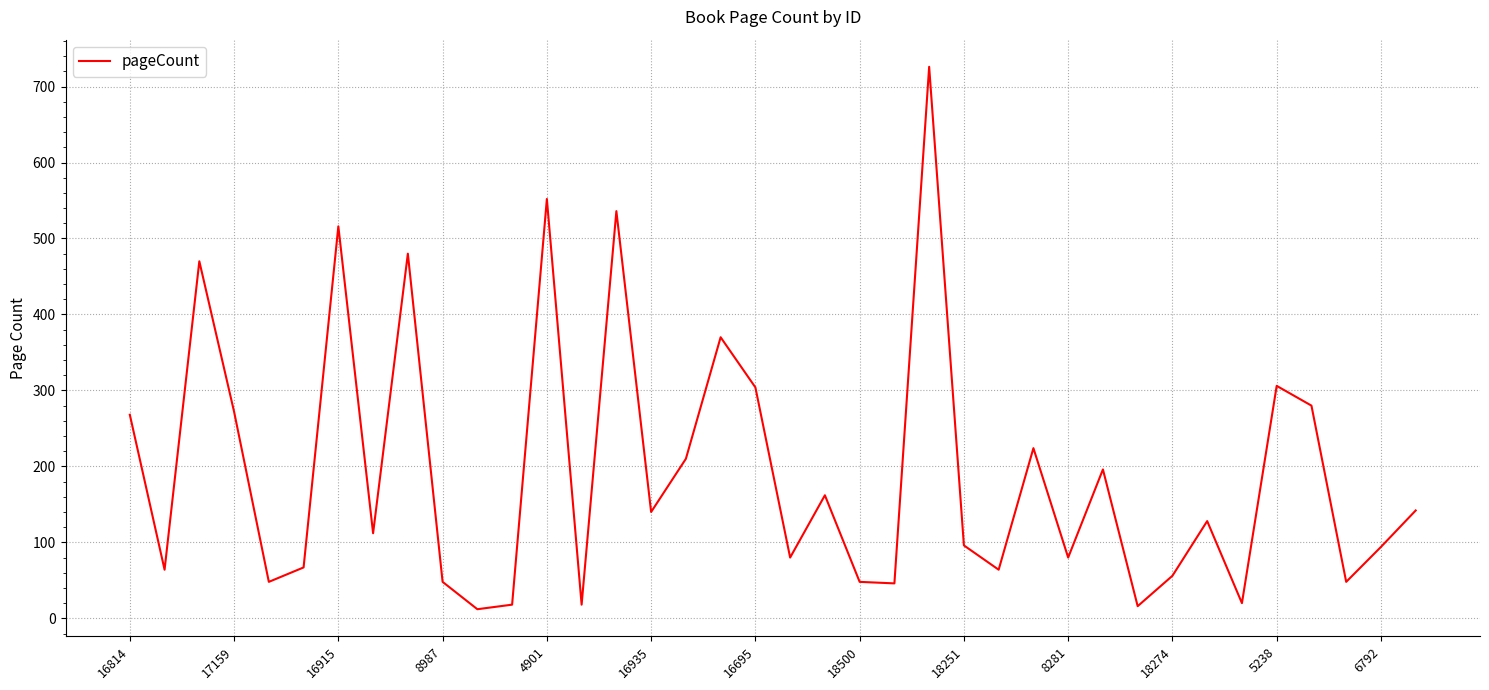

What is the smallest value displayed?

12